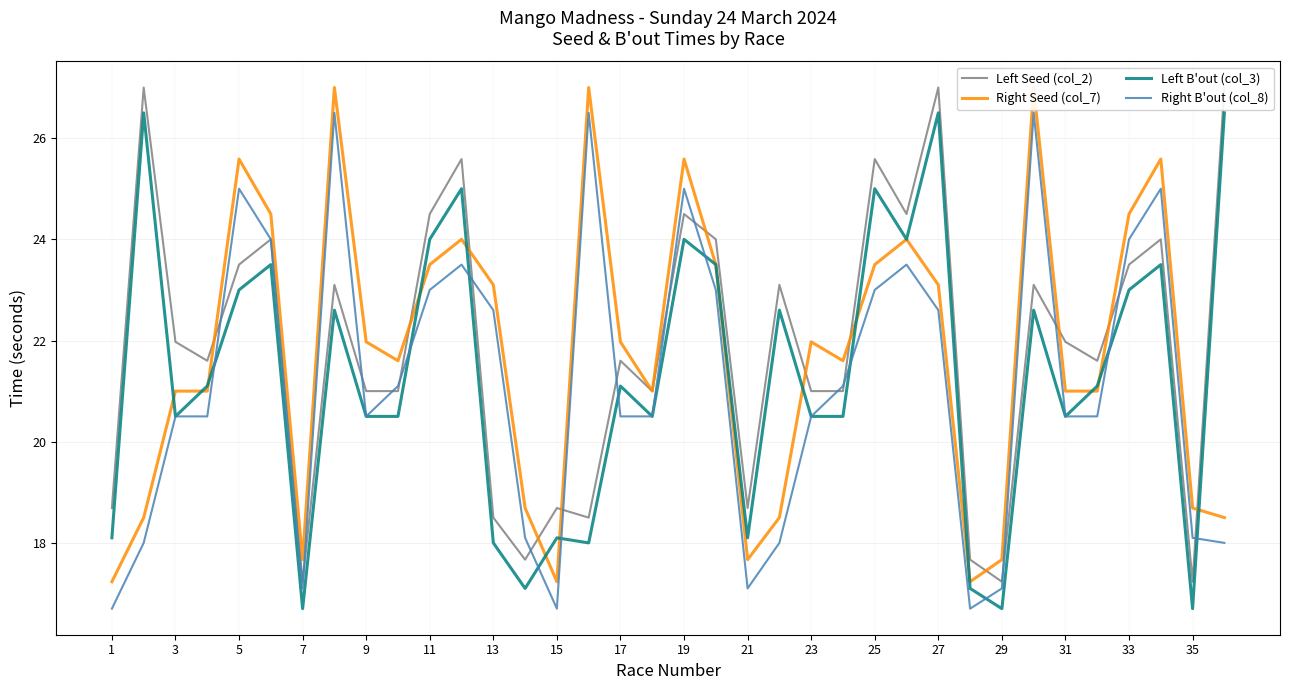

At which label does Right B'out (col_8) first exceed 20?

3